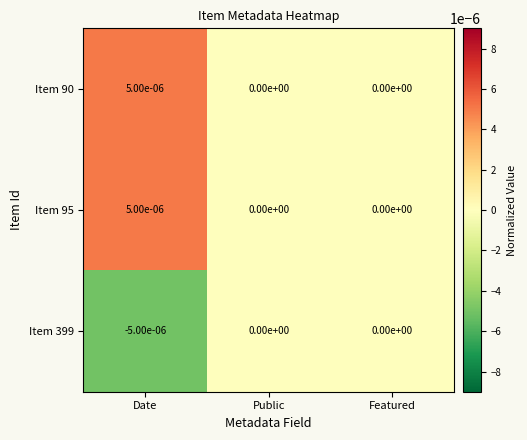

Which category has the lowest value across all series?

Date